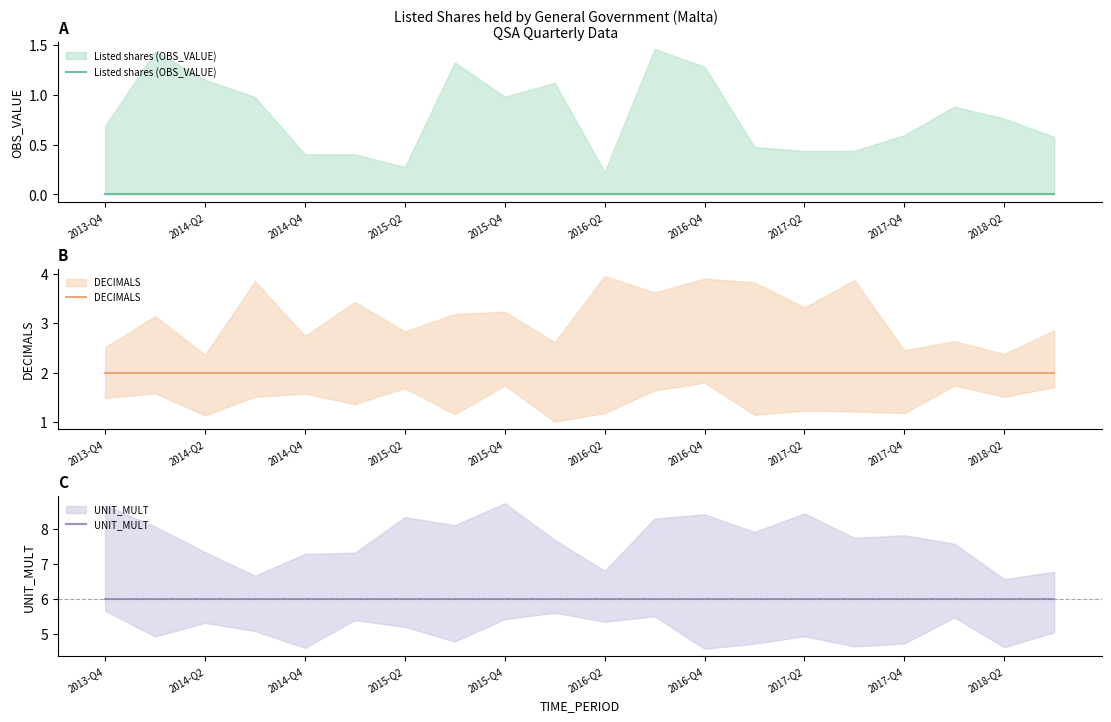

List the labels in order of Listed shares (OBS_VALUE) value, smallest first.

2013-Q4, 2014-Q2, 2014-Q4, 2015-Q2, 2015-Q4, 2016-Q2, 2016-Q4, 2017-Q2, 2017-Q4, 2018-Q2, 10, 11, 12, 13, 14, 15, 16, 17, 18, 19